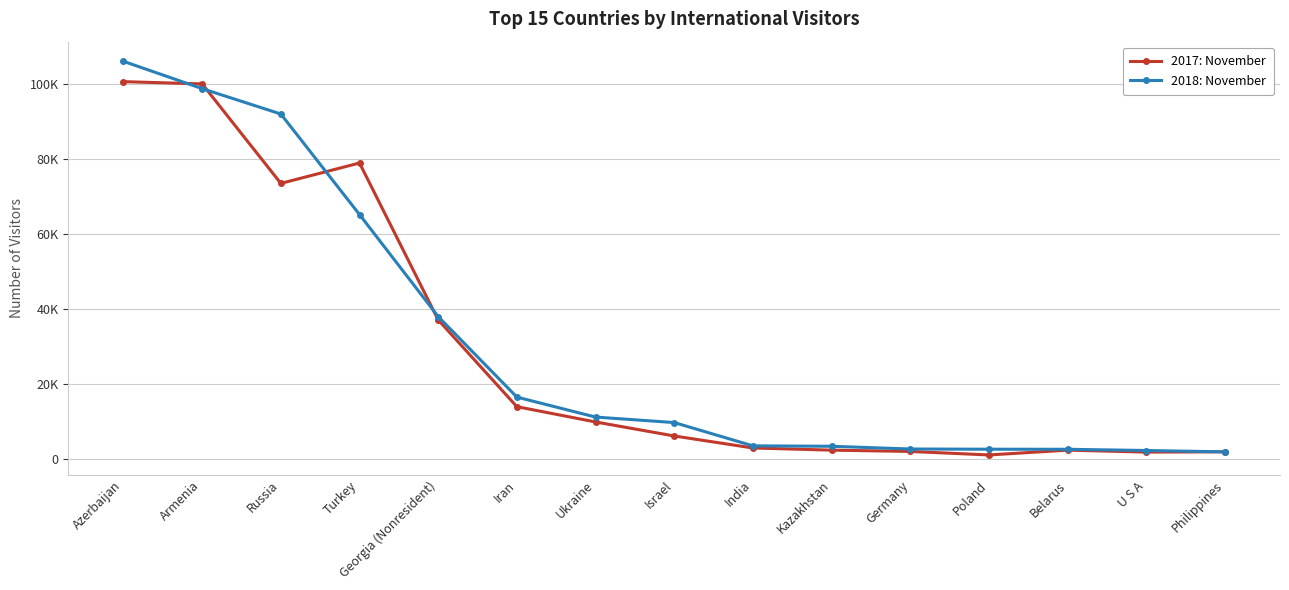

Rank the series by their average value, from highest to lowest.

2018: November, 2017: November